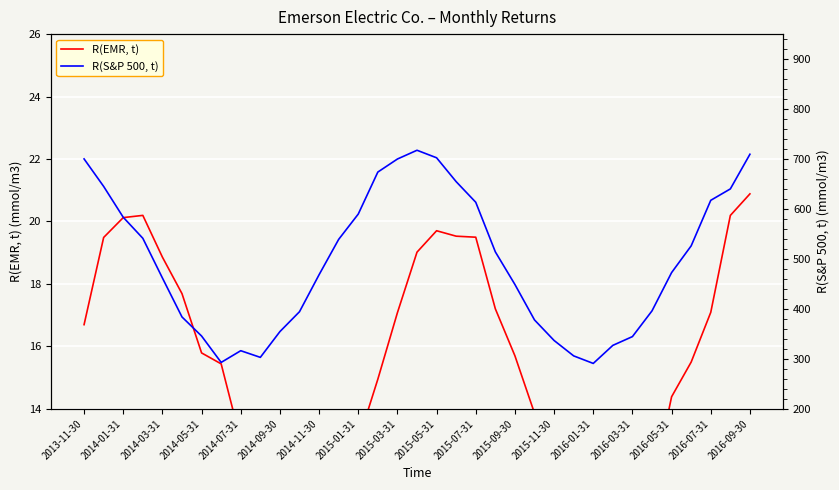

The R(S&P 500, t) series shows 1106.5 at 2013-11-30. True or false?

False